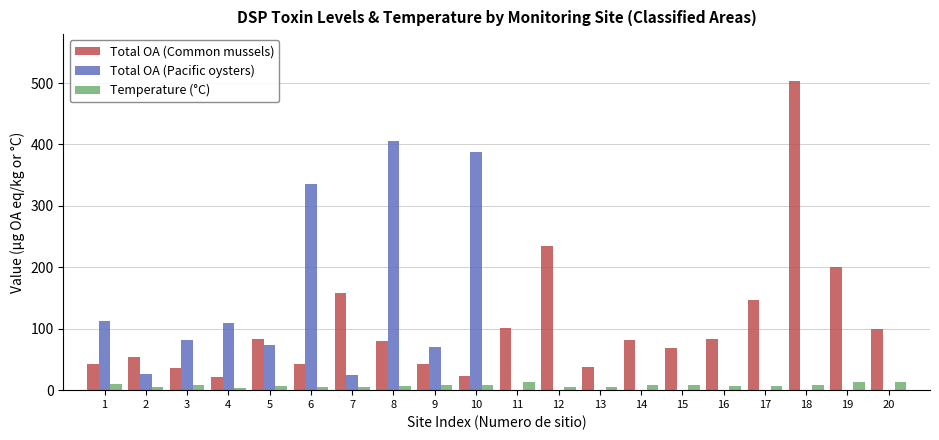

What is the sum of the Temperature (°C) values at 13 and 19?

19.5